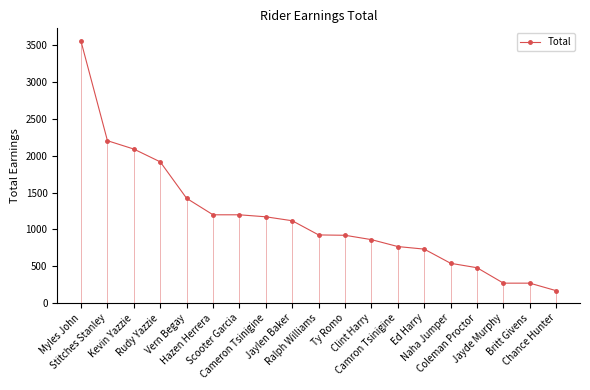

What is the label of the 6th point from the left?

Hazen Herrera